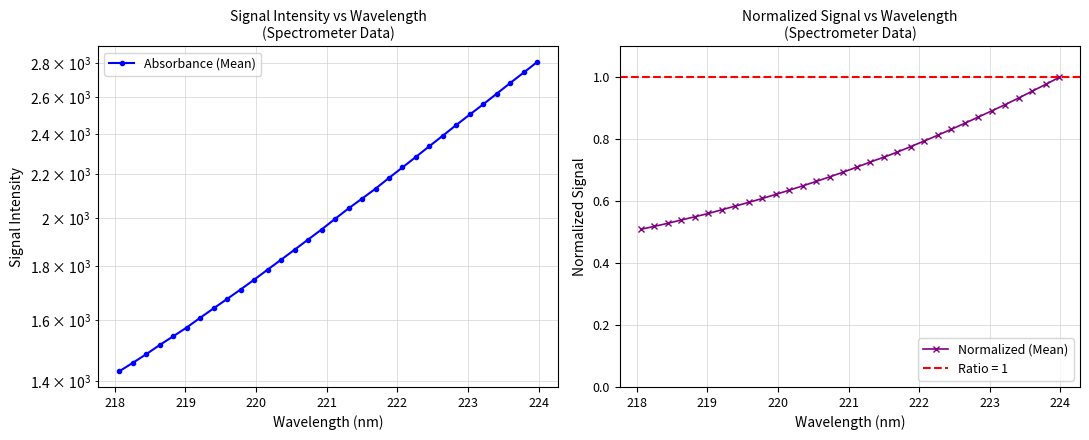

True or false: Absorbance (Mean) has more than 1 interior local peaks.

False